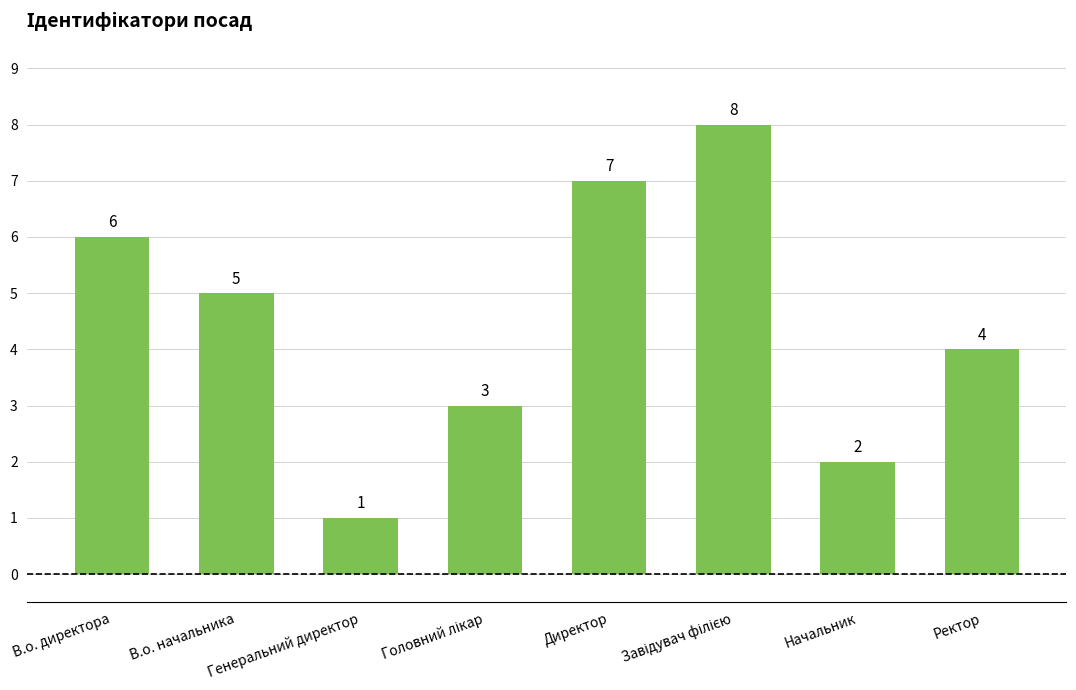

How many categories are shown in the chart?

8